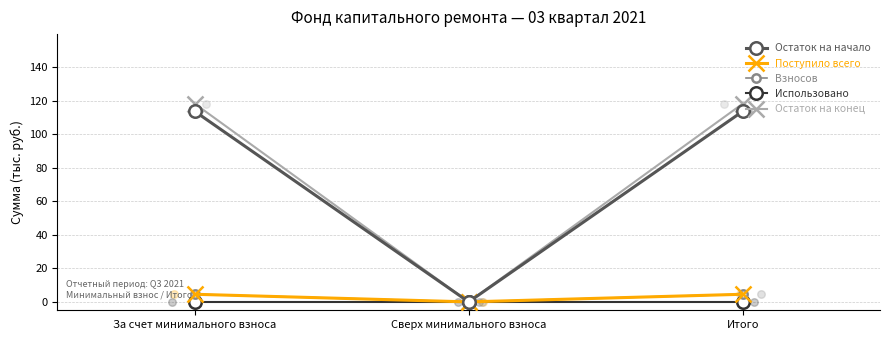

At how many categories does at least one series exceed 79?

2